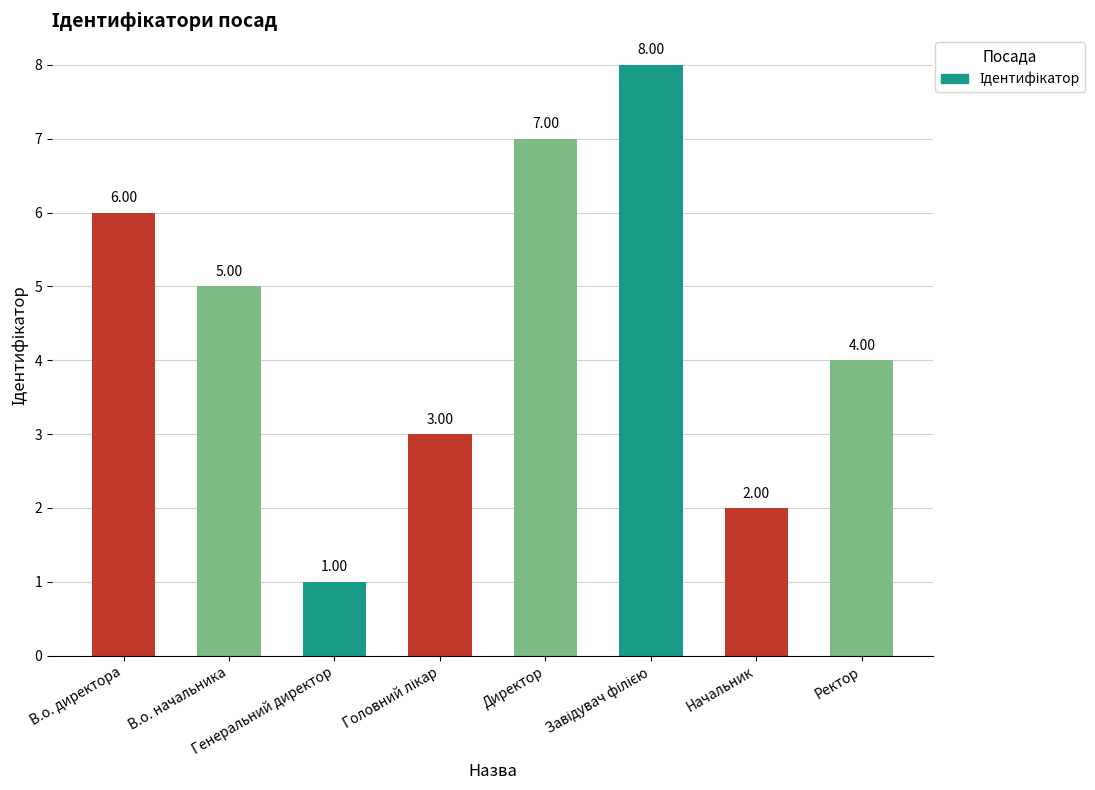

How many data points does each series have?

8